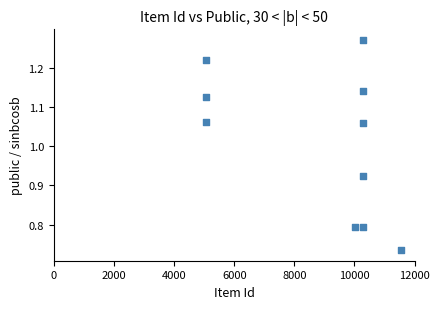

What is the range of Y values (max minus min)?

0.5